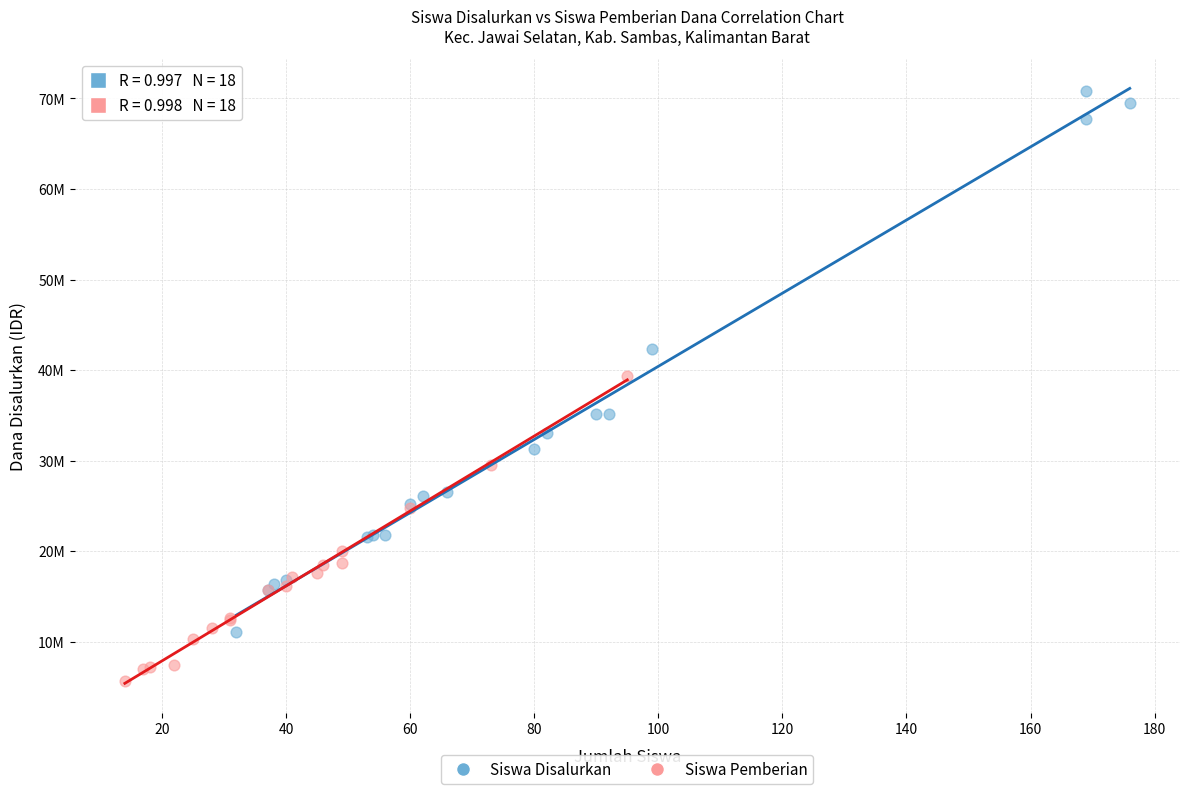

Which series contains the lowest Y value?

Siswa Pemberian